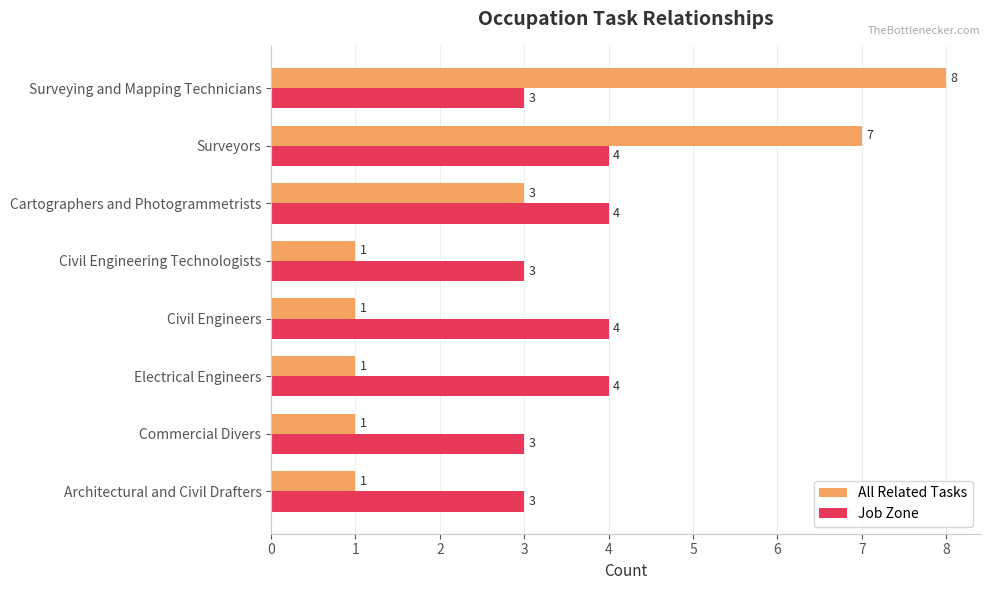

Which series has the largest total across all categories?

Job Zone